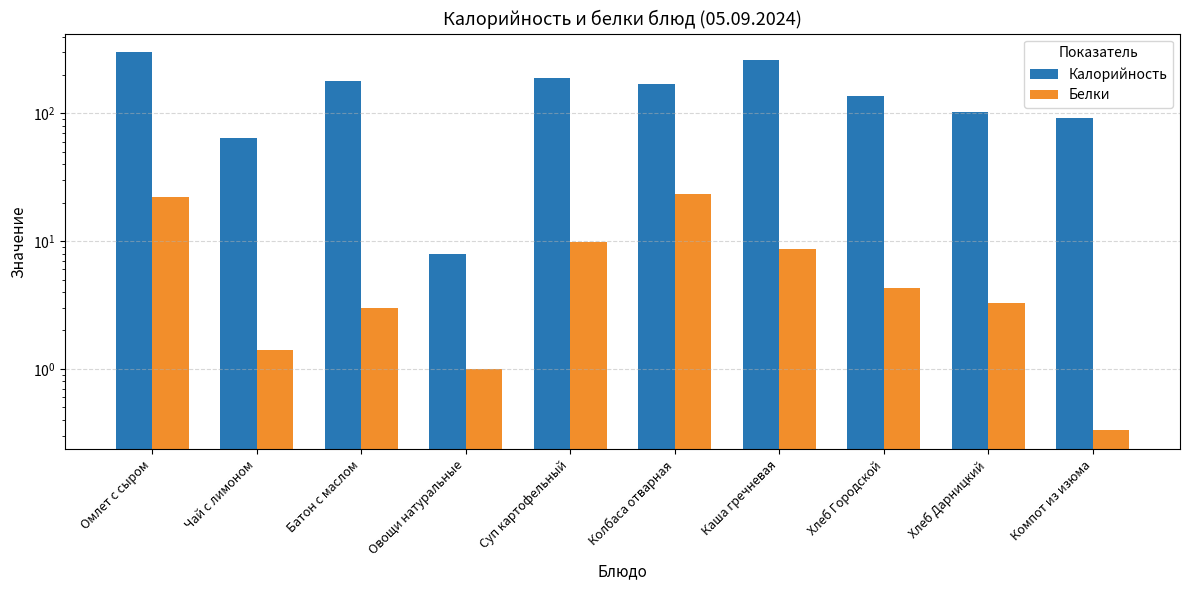

What is the label of the 10th bar from the left?

Компот из изюма